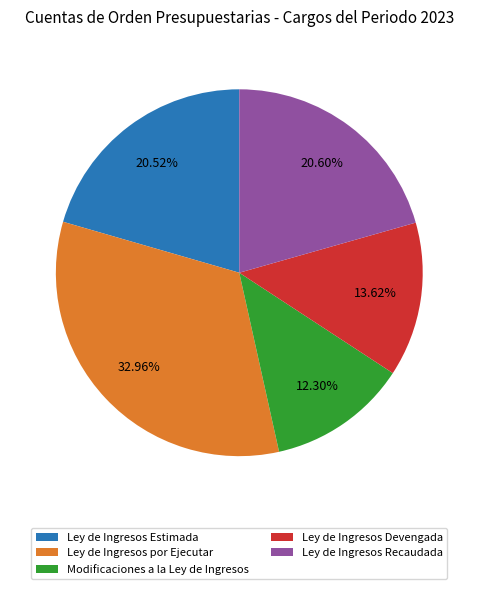

Does Ley de Ingresos Recaudada represent more than half of the total?

No